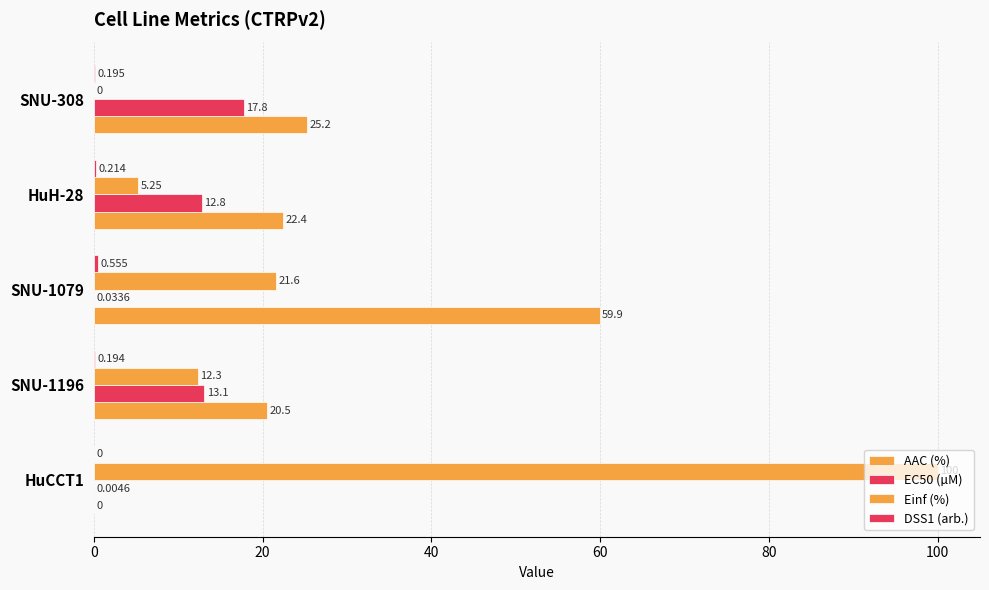

Which series has the widest spread of values?

Einf (%)